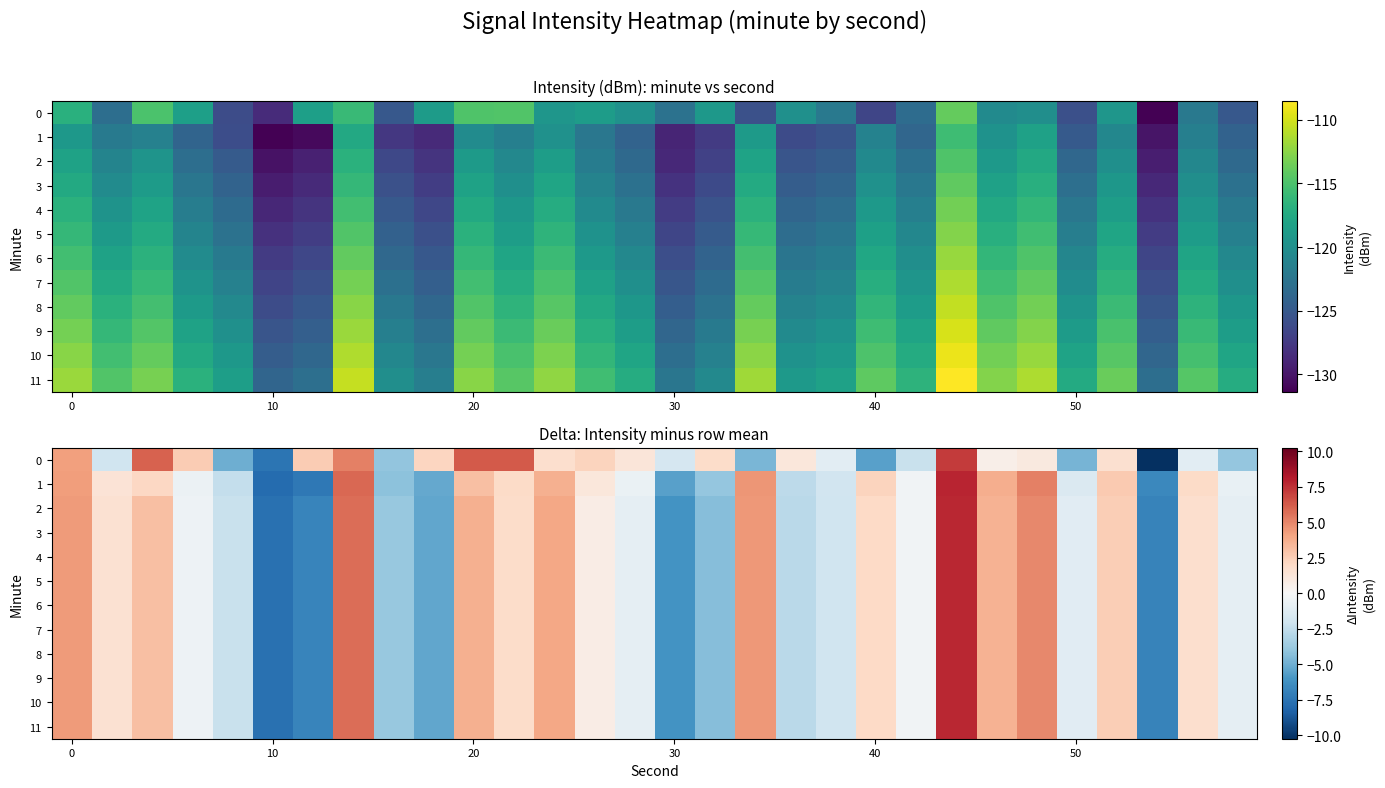

Which has a higher value, 8 or 11?

11